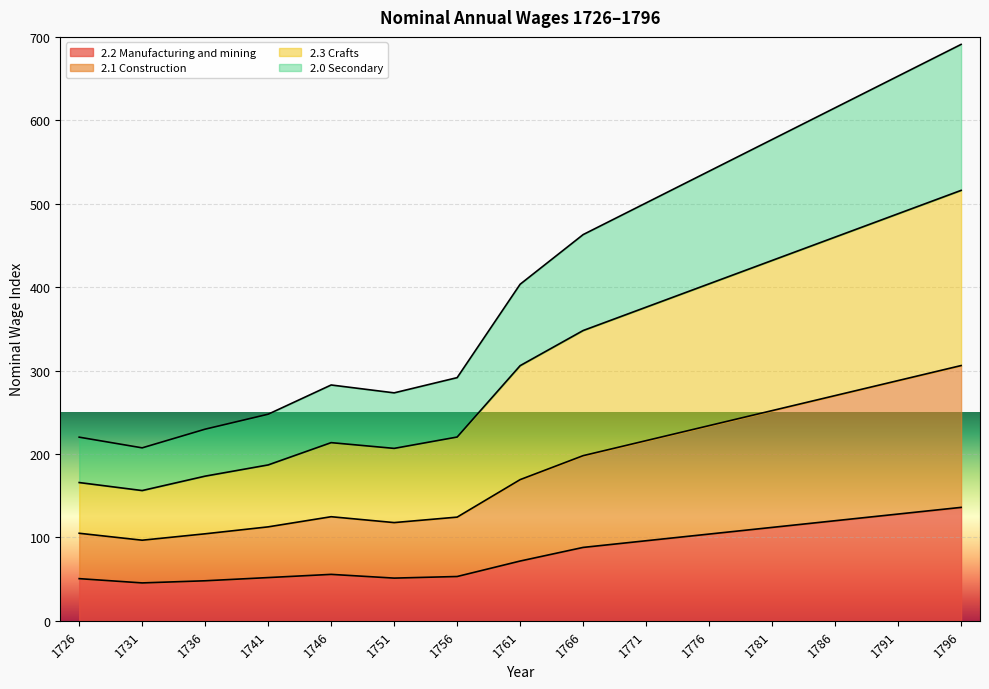

What is the total value across all series at 1776?

539.0